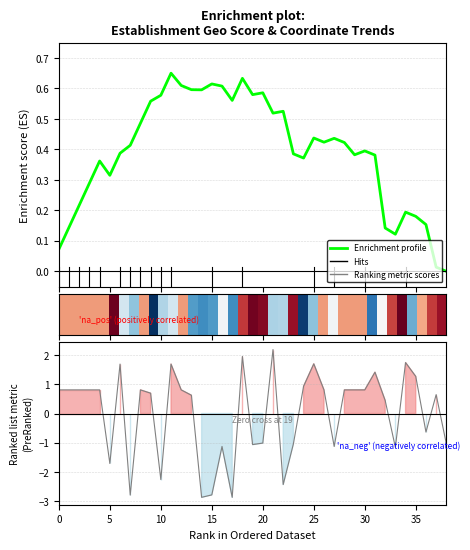

How many lines are shown in the chart?

3